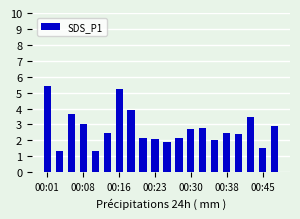

What is the average value?

2.7